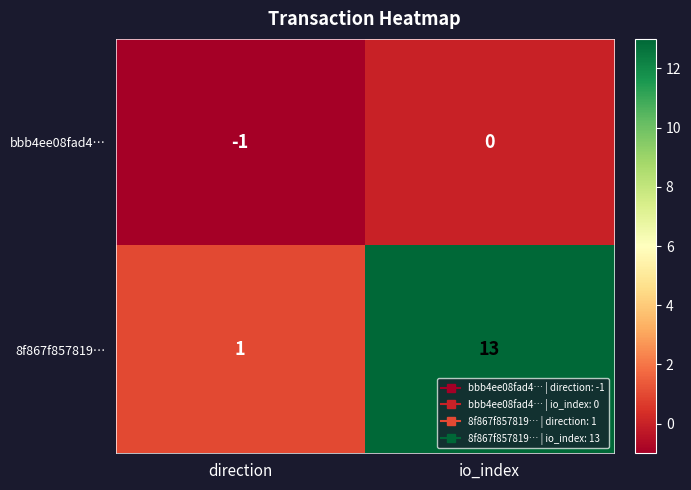

Rank the series by their maximum value, from highest to lowest.

8f867f857819…, bbb4ee08fad4…